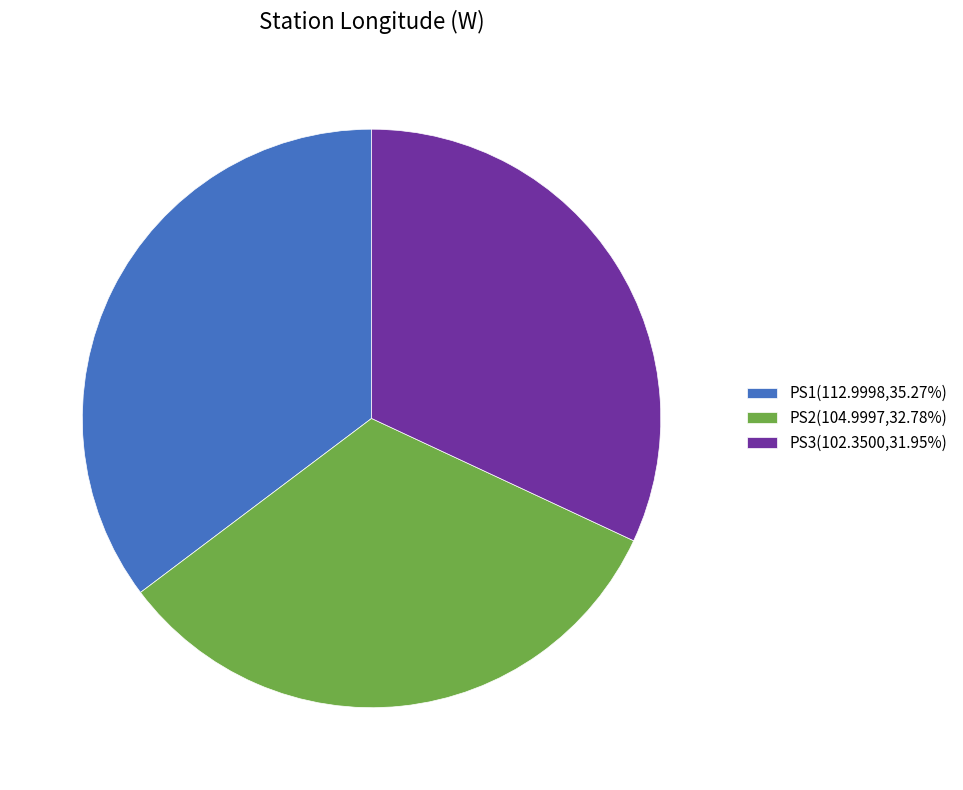

Is it true that PS3 is 46% of the pie?

False